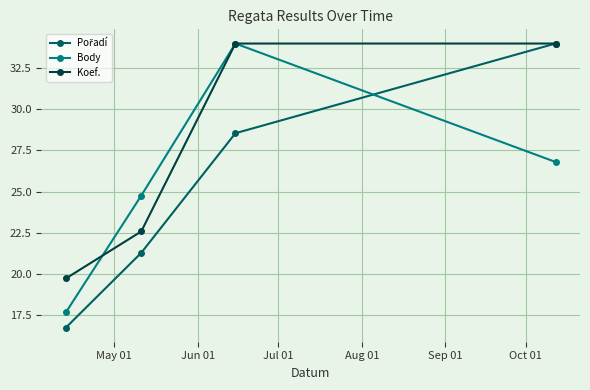

What is the highest value of the Body series?

34.0